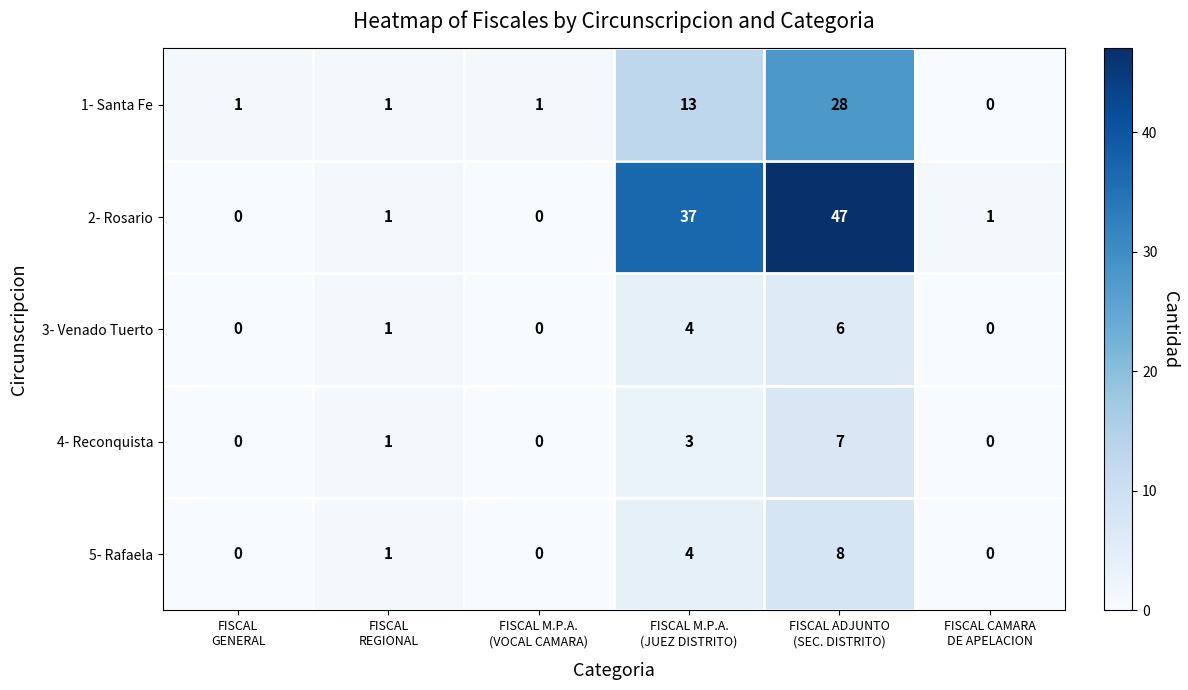

Rank the series by their maximum value, from lowest to highest.

3- Venado Tuerto, 4- Reconquista, 5- Rafaela, 1- Santa Fe, 2- Rosario